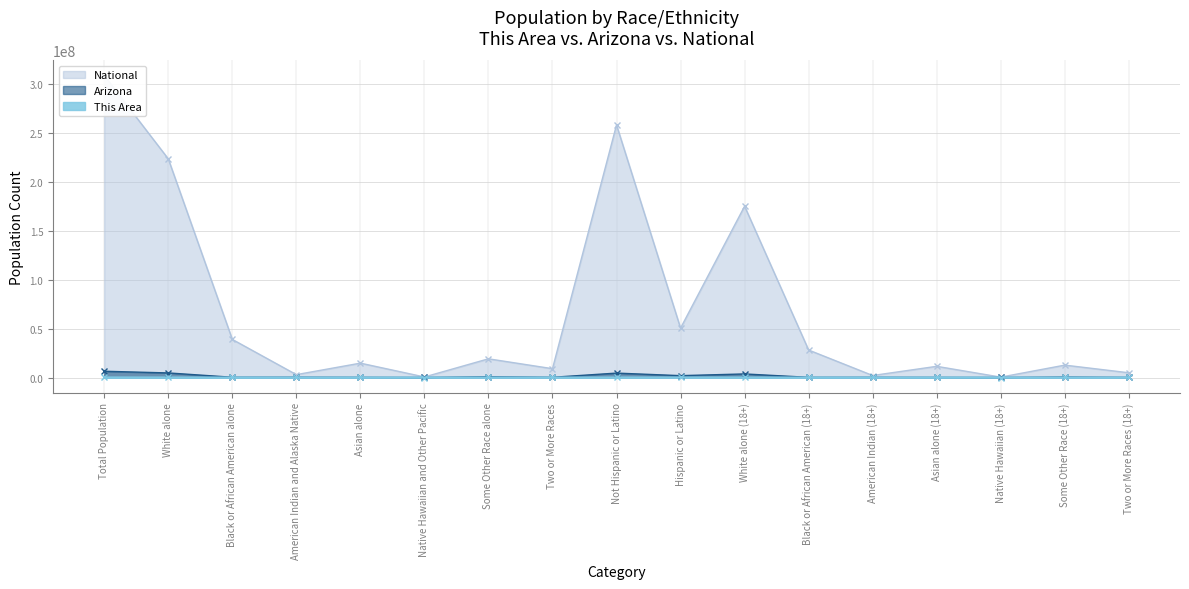

The value of This Area at Two or More Races is 3516. True or false?

True